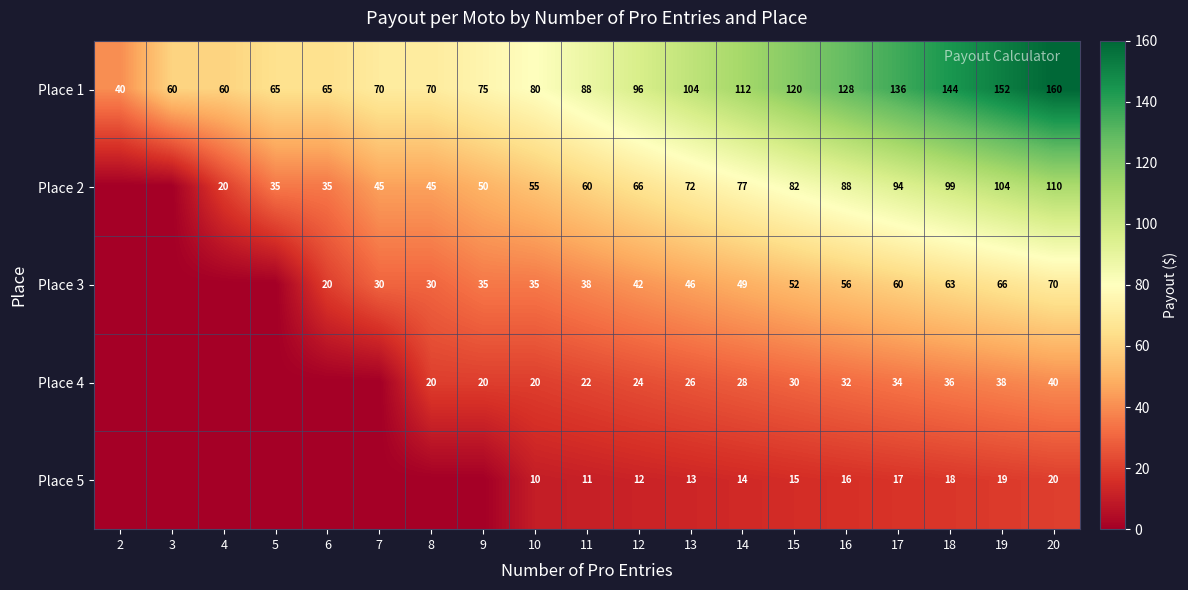

Is the value of Place 2 at 8 greater than the value of Place 3 at 13?

No